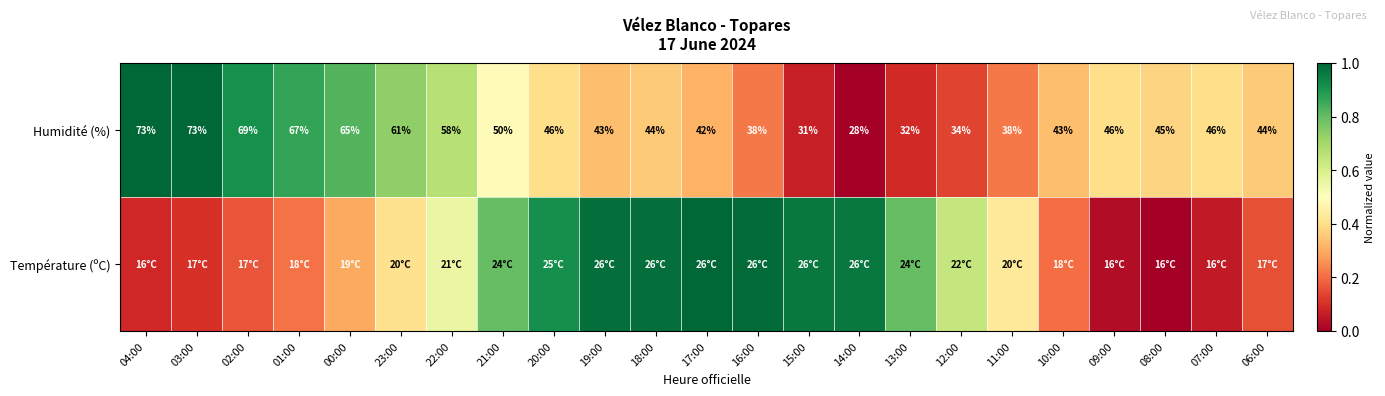

List the series in order of their peak value, highest first.

Température (ºC), Humidité (%)